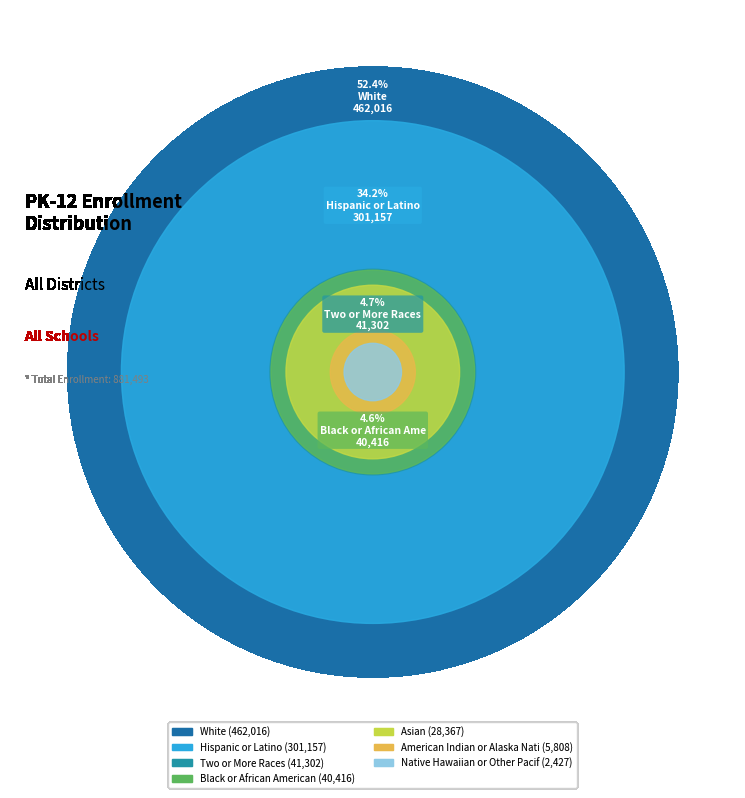

What percentage is NOT represented by Hispanic or Latino?

65.8%